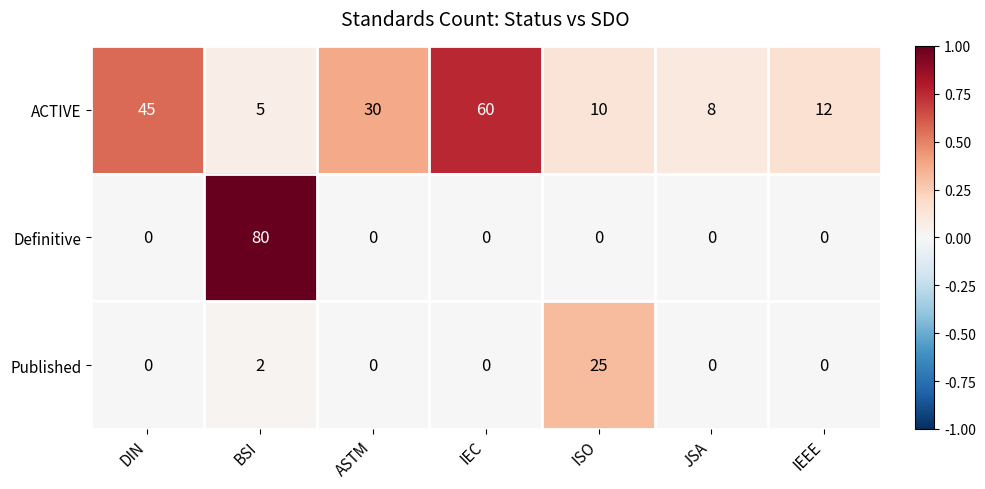

At which label does ACTIVE reach its peak?

IEC